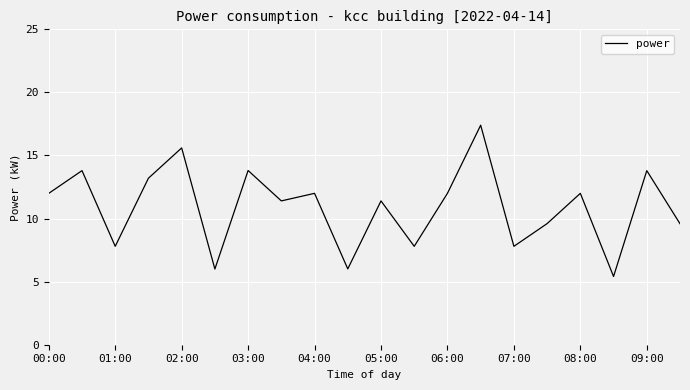

How many series are shown in this chart?

1